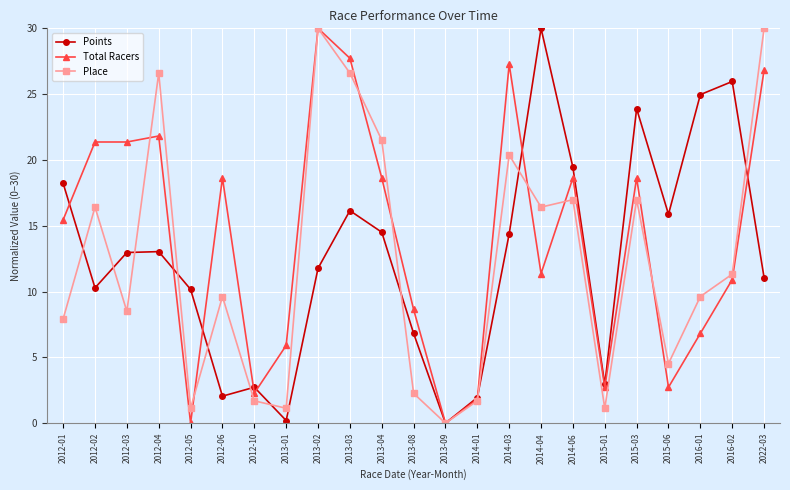

What is the label of the 13th point from the right?

2013-04